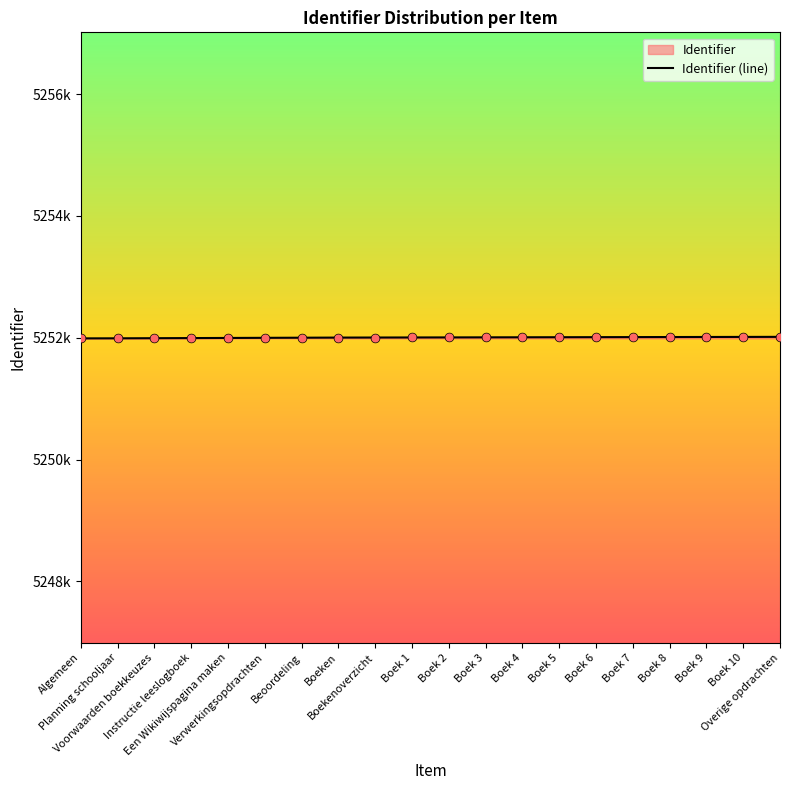

Approximately how many times larger is the value at Boek 1 compared to Planning schooljaar?

1.0